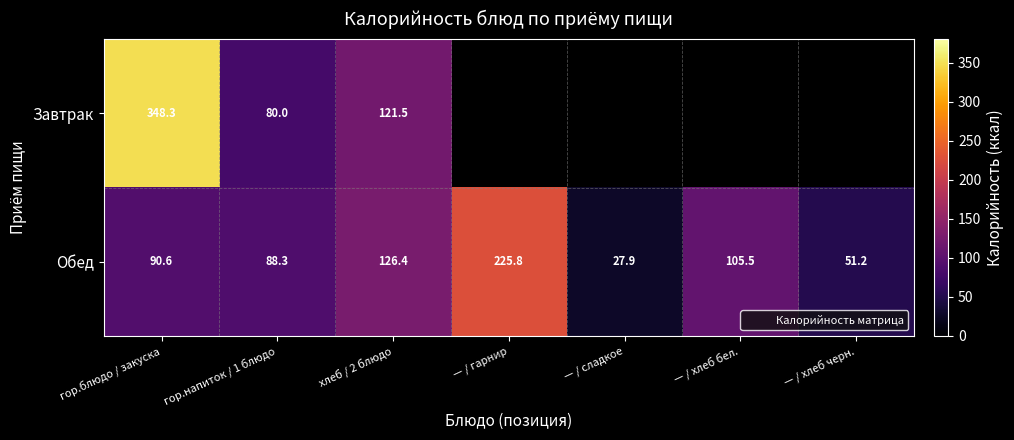

Which series has the largest range (max minus min)?

Завтрак